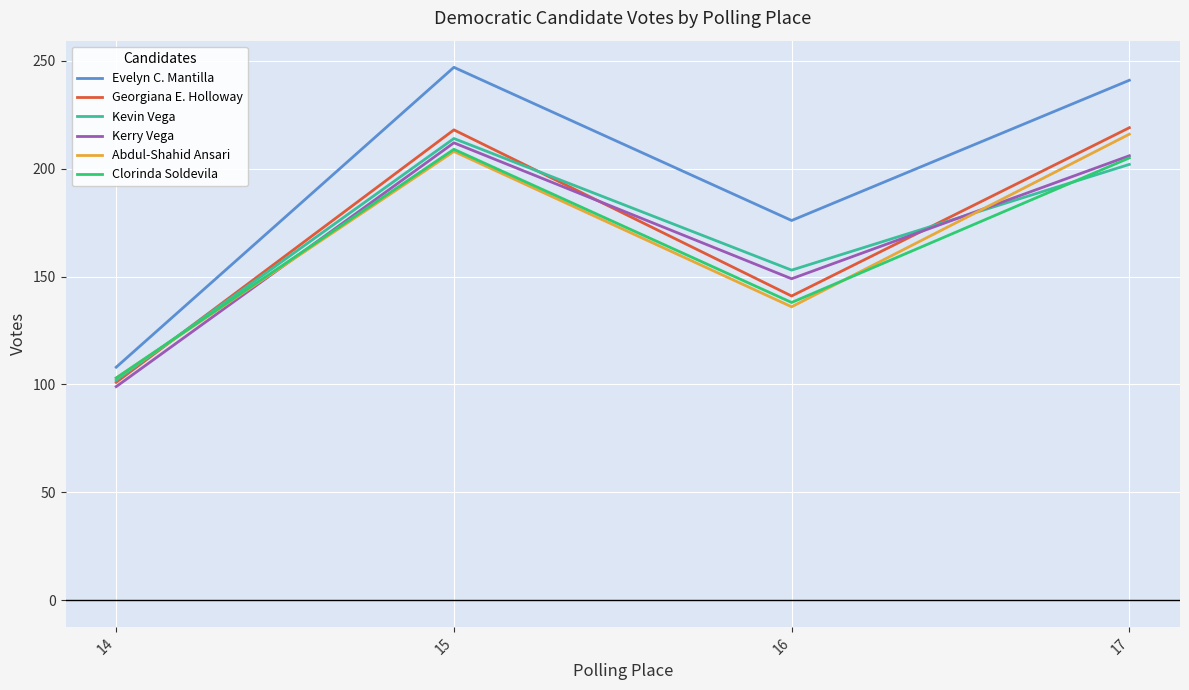

The value of Abdul-Shahid Ansari at 14 is 155. True or false?

False